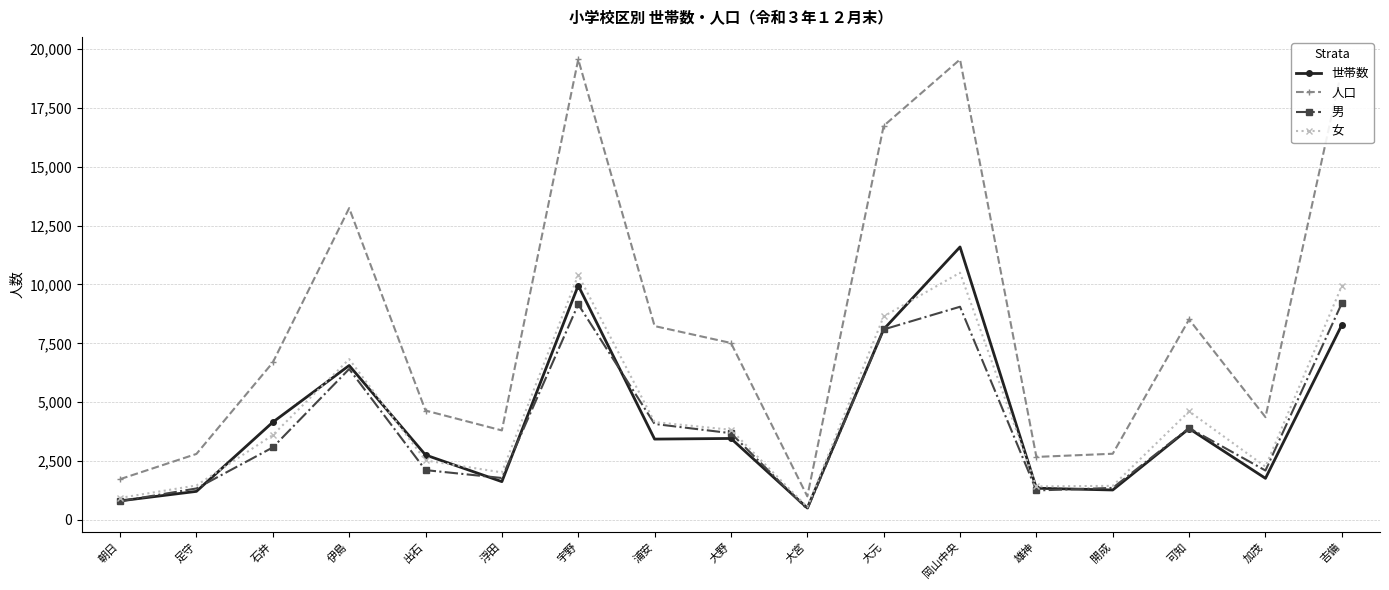

Which category has the lowest value in the 人口 series?

大宮